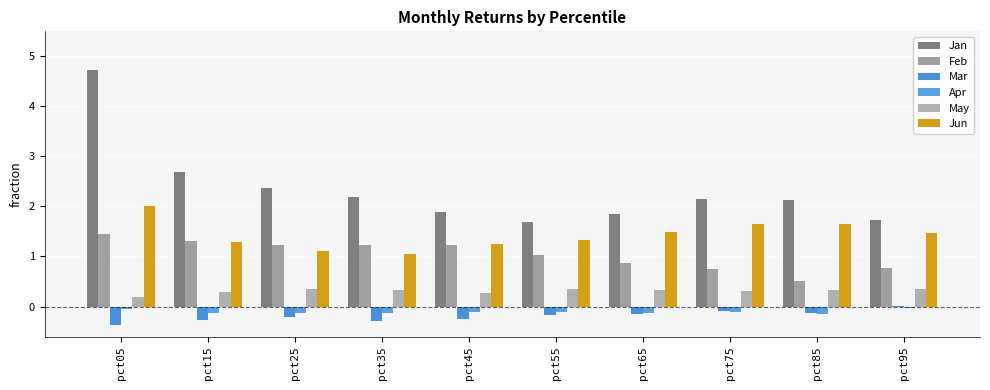

What value does the Mar series have at pct35?

-0.3